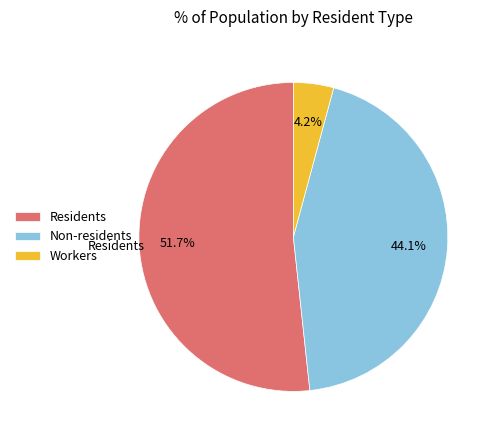

What is the total percentage of Workers and Residents?

55.9%